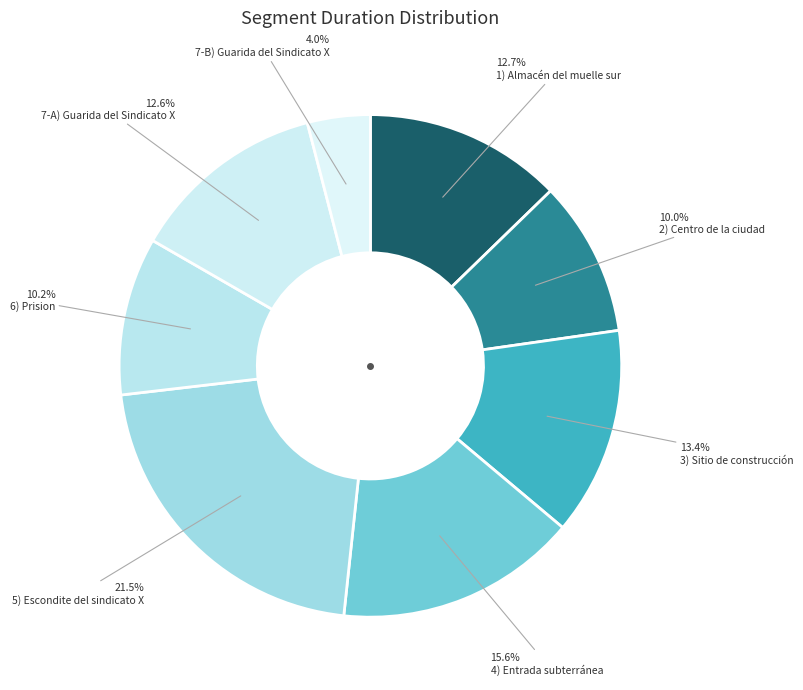

The 3) Sitio de construcción slice represents 6% of the pie. True or false?

False